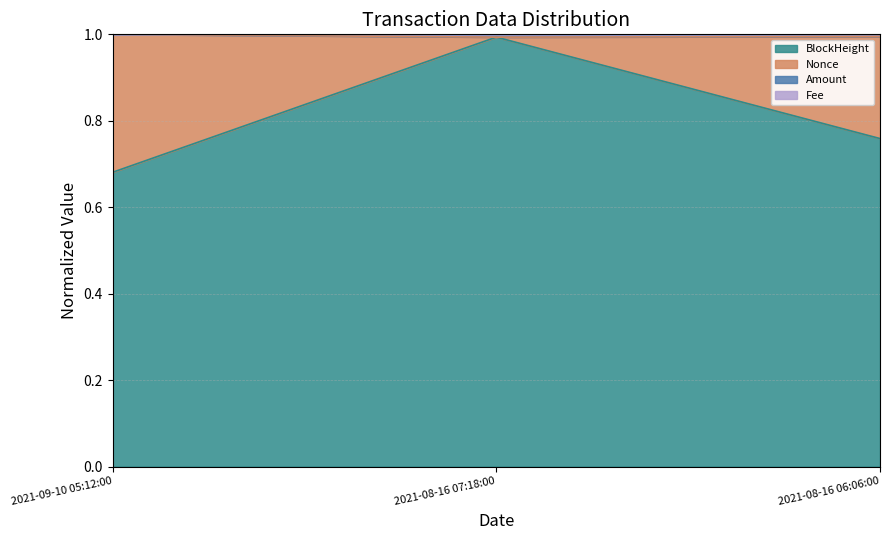

What is the highest value of the BlockHeight series?

1.0